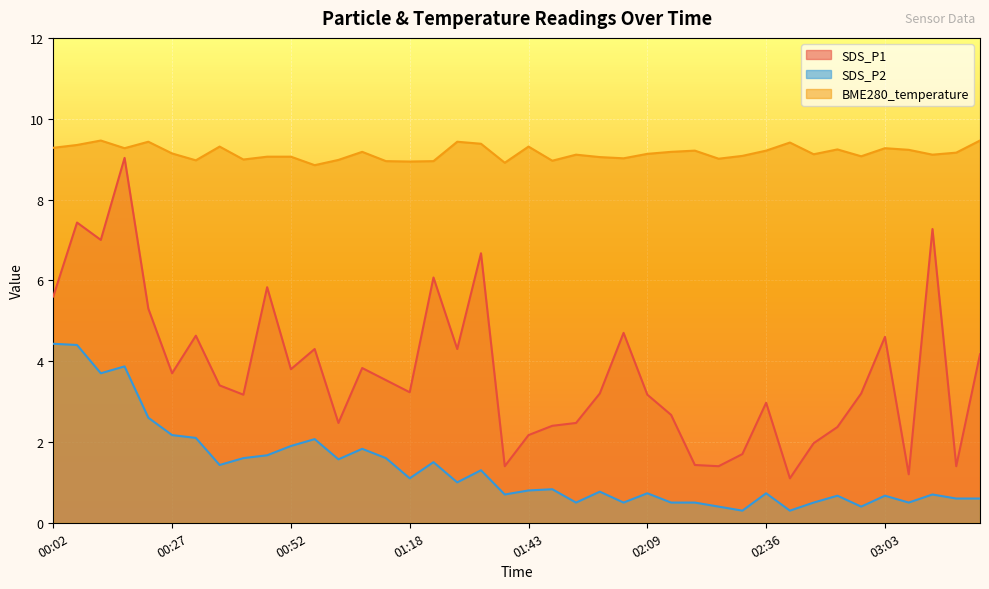

Rank the series by their average value, from lowest to highest.

SDS_P2, SDS_P1, BME280_temperature